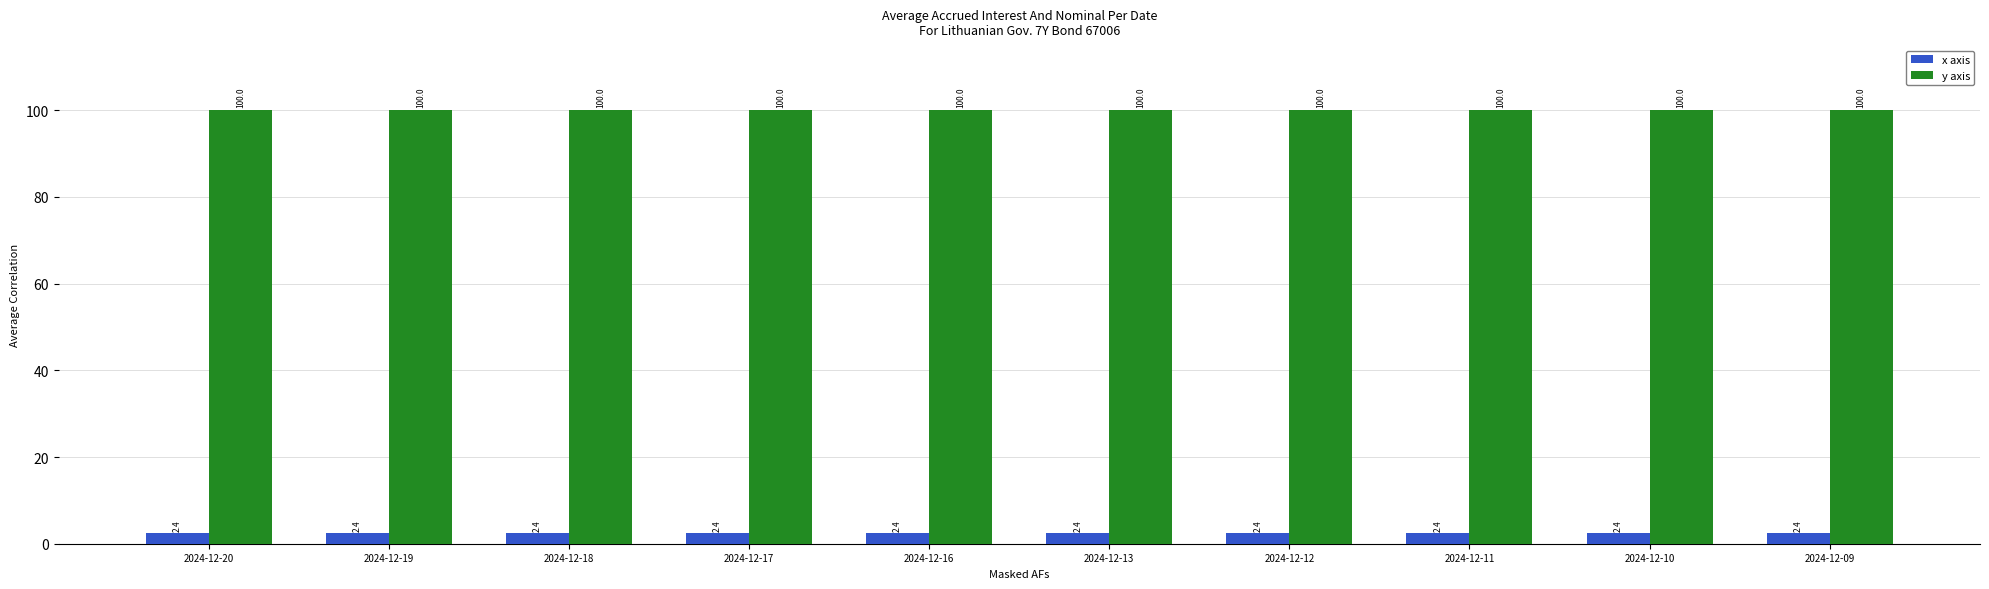

At 2024-12-19, list the series in order from largest to smallest.

y axis, x axis